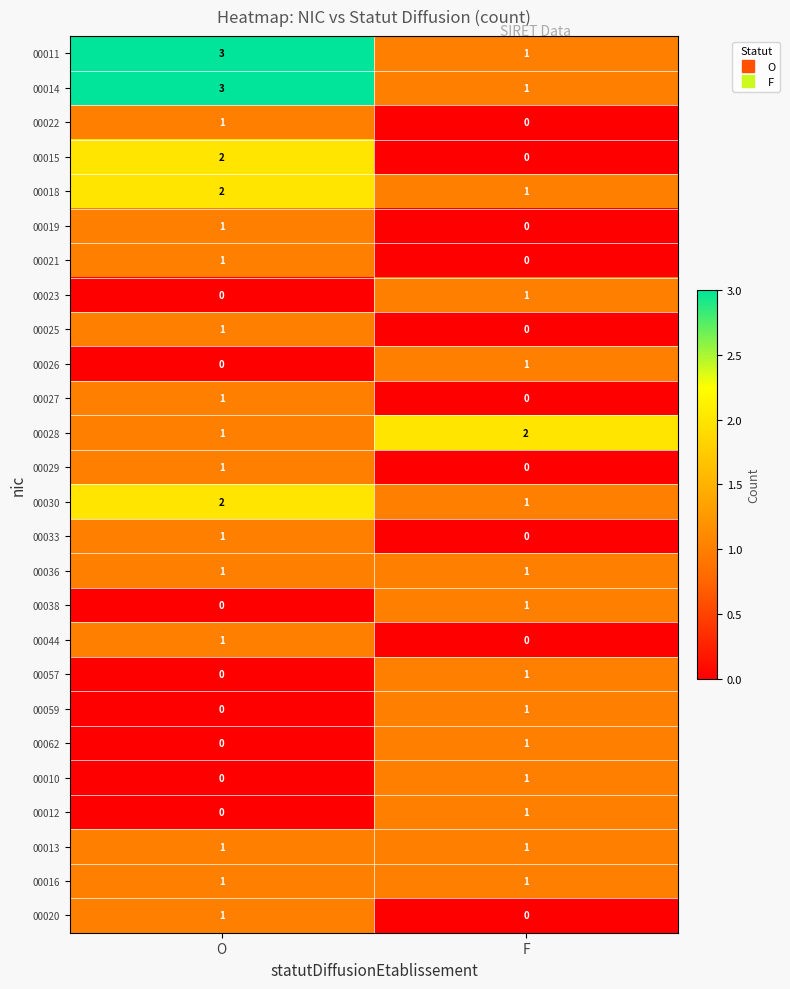

What is the sum of the 00014 values at F and O?

4